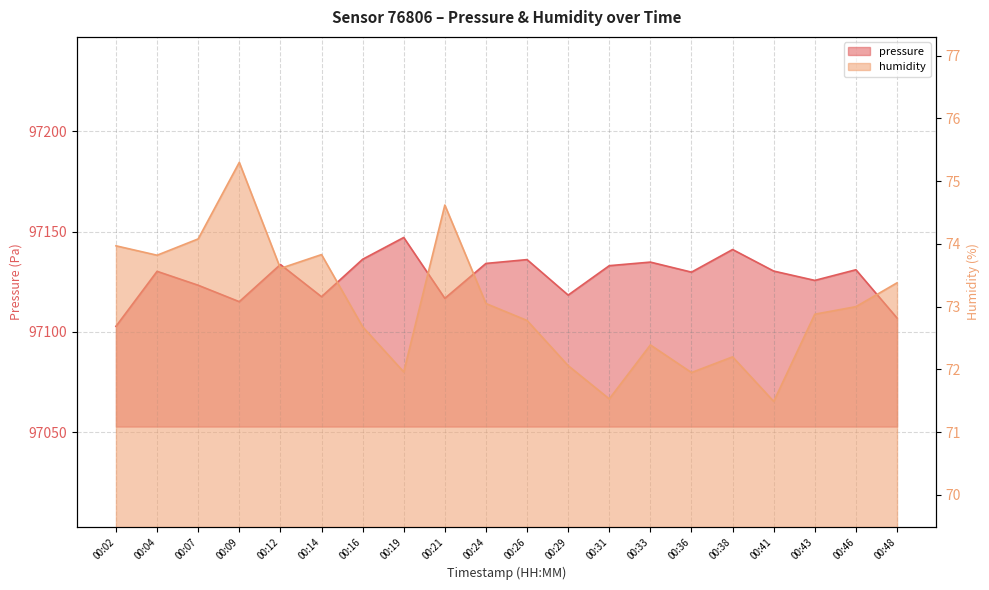

What are all the series names shown in the legend?

pressure, humidity